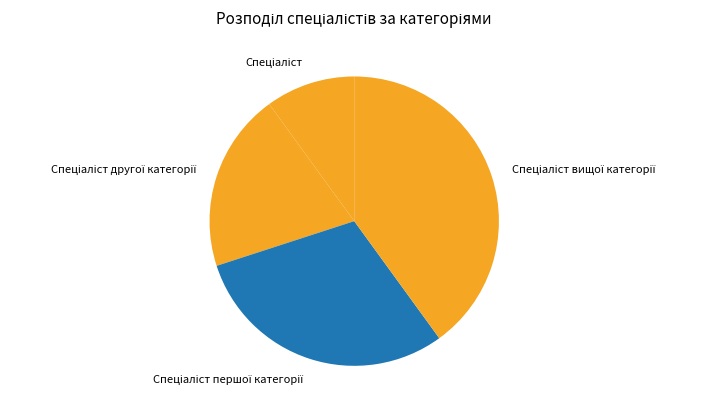

Count the number of slices in the pie.

4